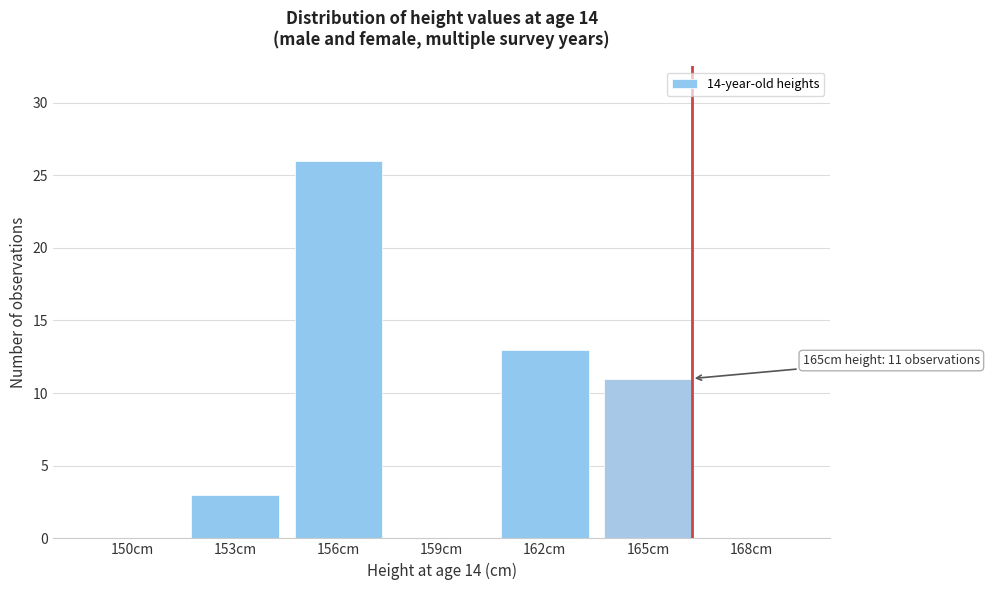

Reading right to left, transcribe all the data shown in this chart.

168cm=0	165cm=11	162cm=13	159cm=0	156cm=26	153cm=3	150cm=0